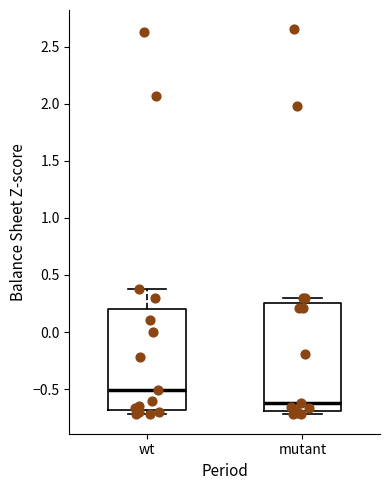

Where is the lower edge of the box for mutant on the y-axis? The values are not printed on the chart, so give them approximately, as read against the axis.

-0.70